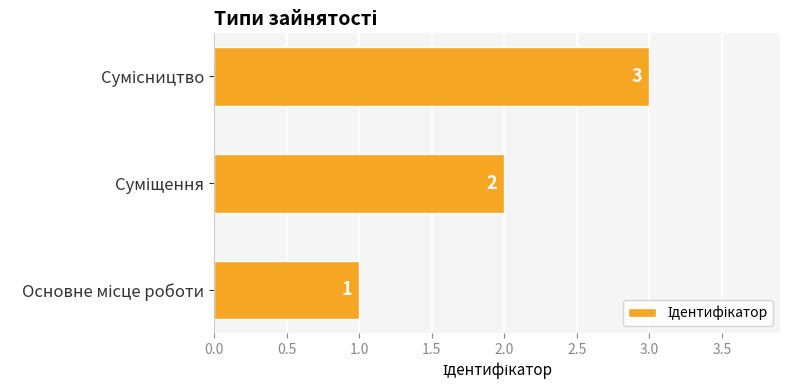

How many values are below 2?

1